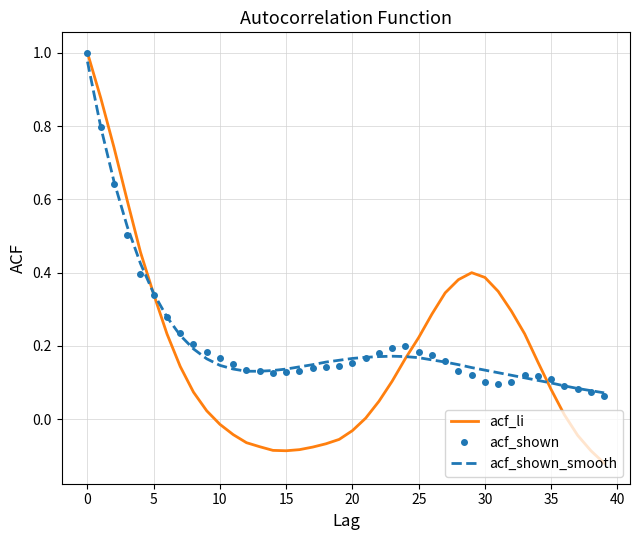

How many interior local peaks does the acf_li series have?

1